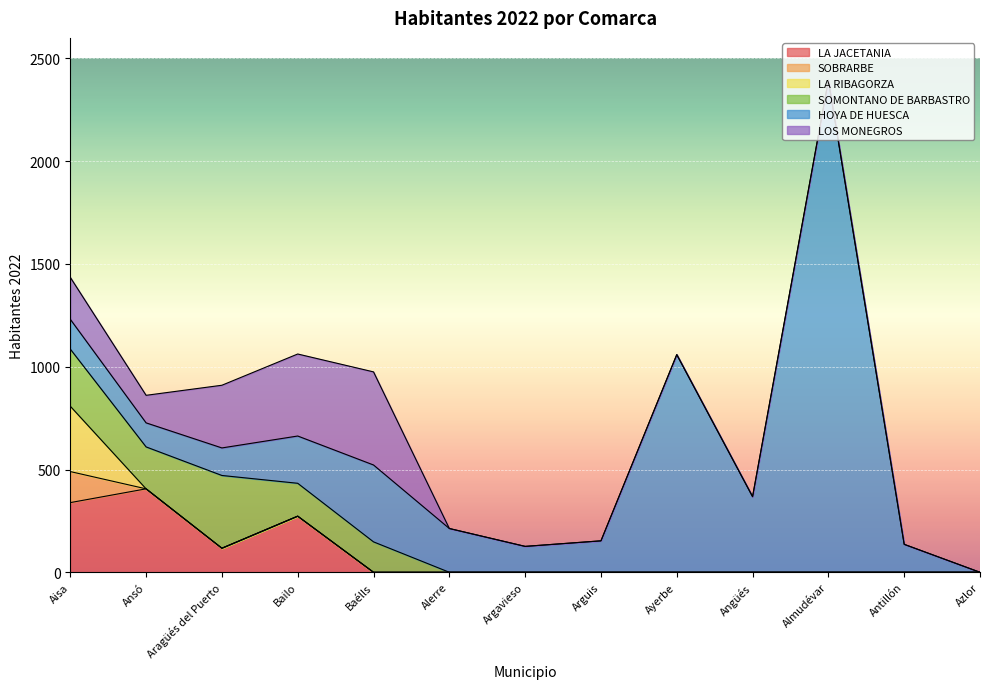

What are all the series names shown in the legend?

LA JACETANIA, SOBRARBE, LA RIBAGORZA, SOMONTANO DE BARBASTRO, HOYA DE HUESCA, LOS MONEGROS